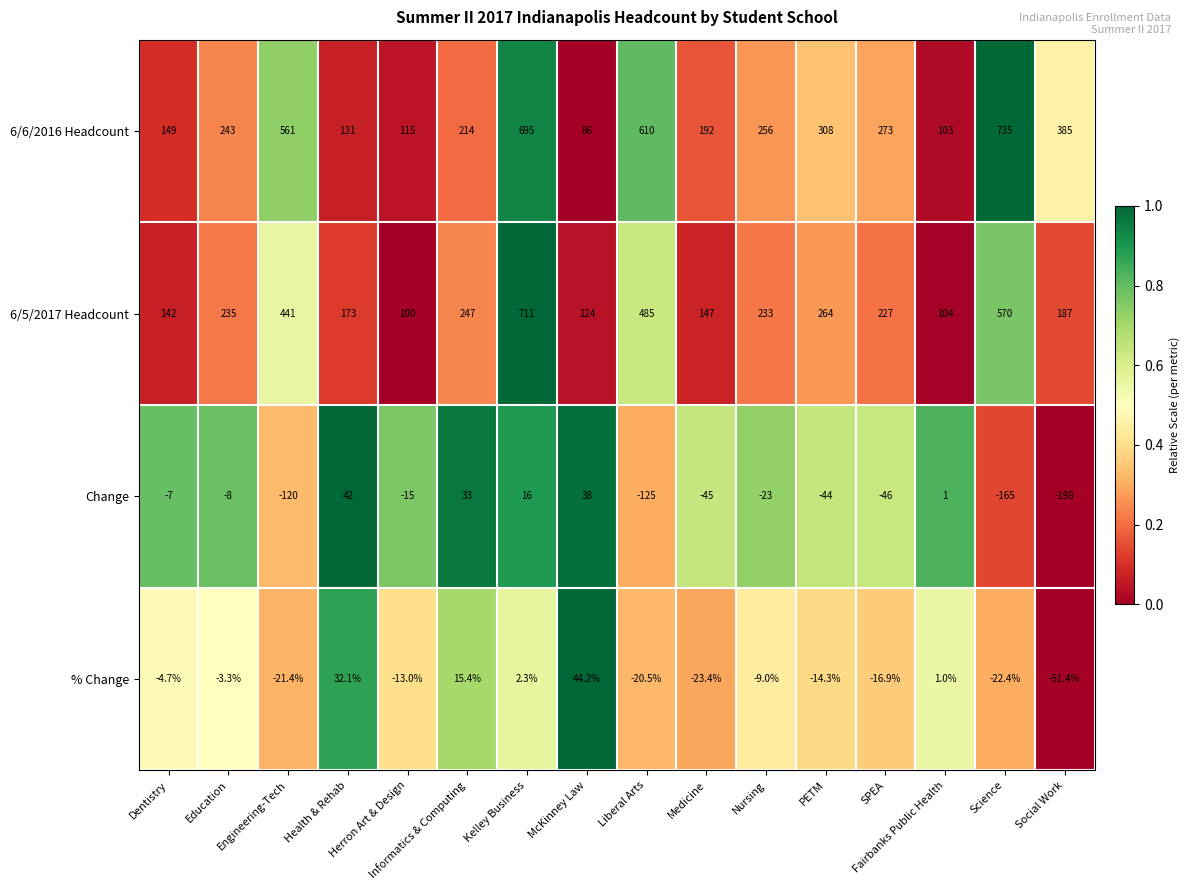

What is the lowest value of the % Change series?

-51.4